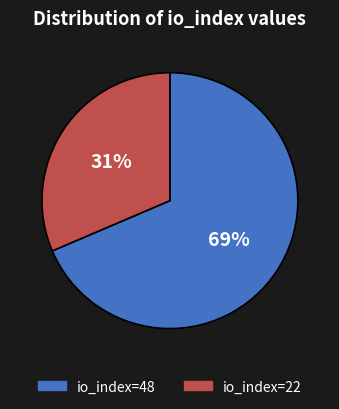

To the nearest percent, what percentage of the pie is io_index=22?

31%